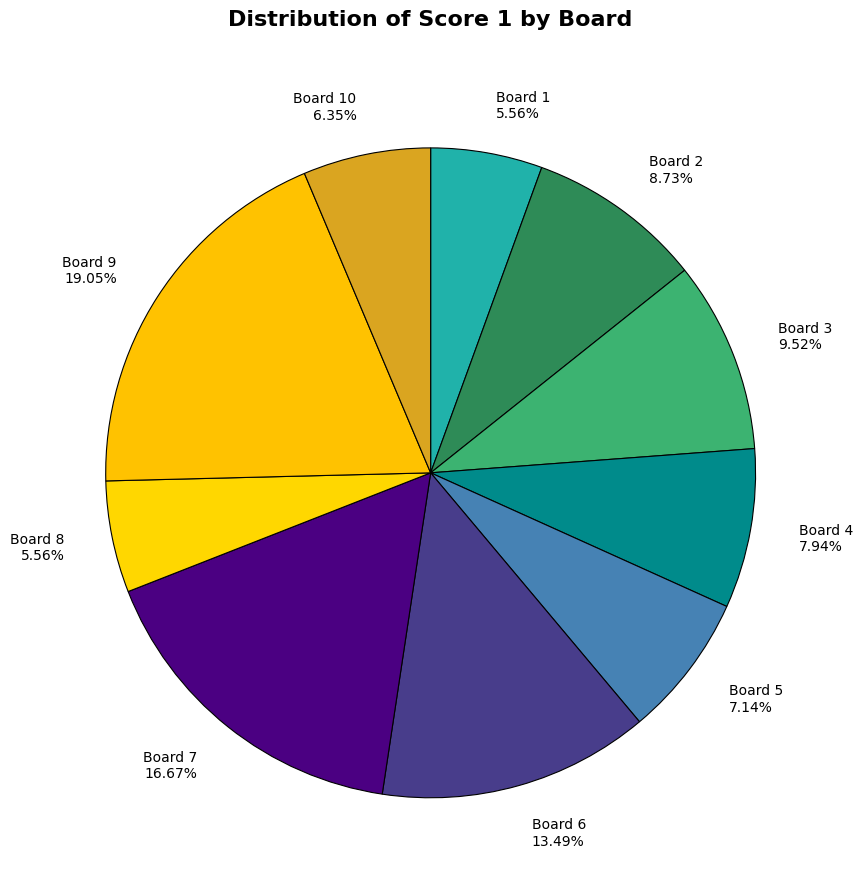

To the nearest percent, what percentage of the pie is Board 2?

9%